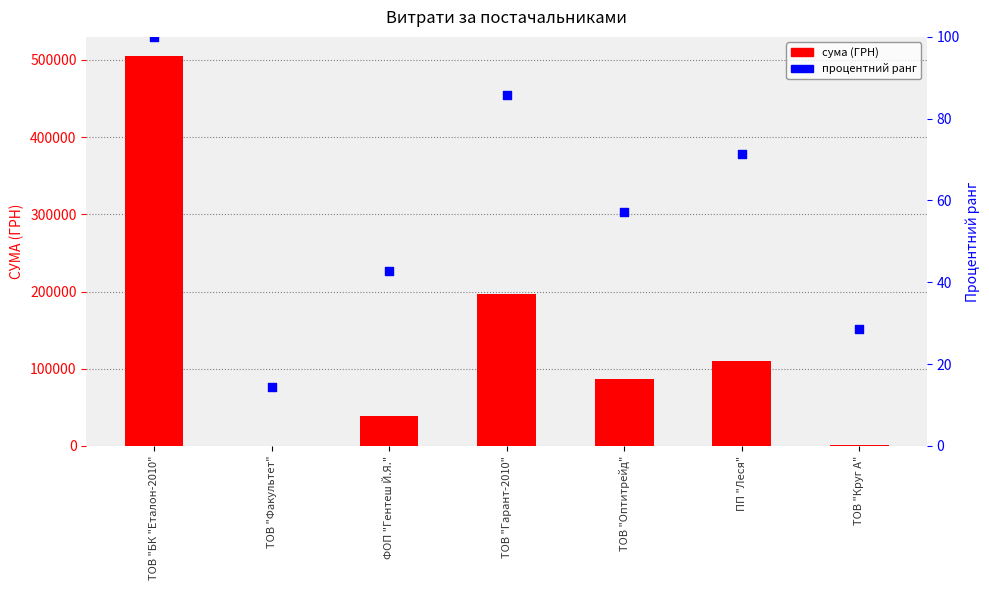

What are all the series names shown in the legend?

сума (ГРН), процентний ранг